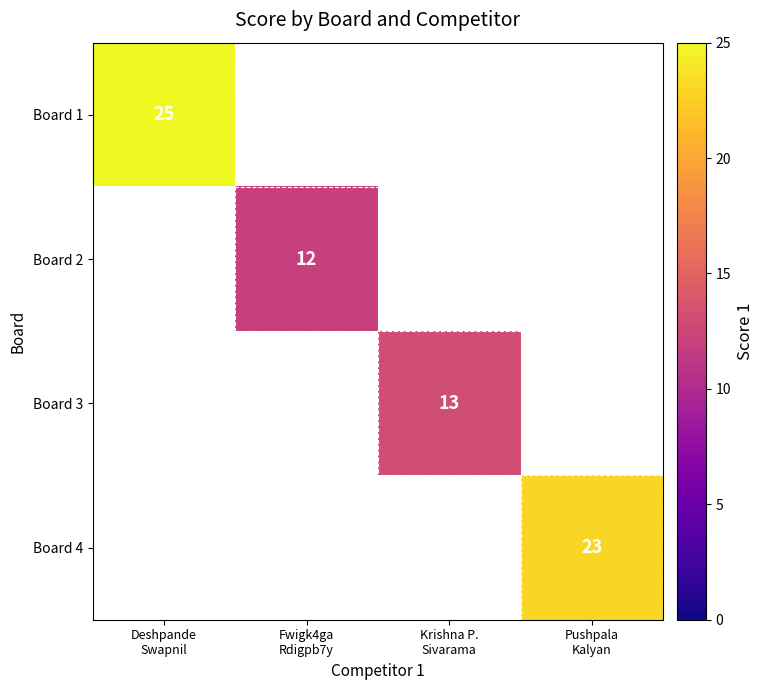

How many positive values does the Board 2 series have?

1